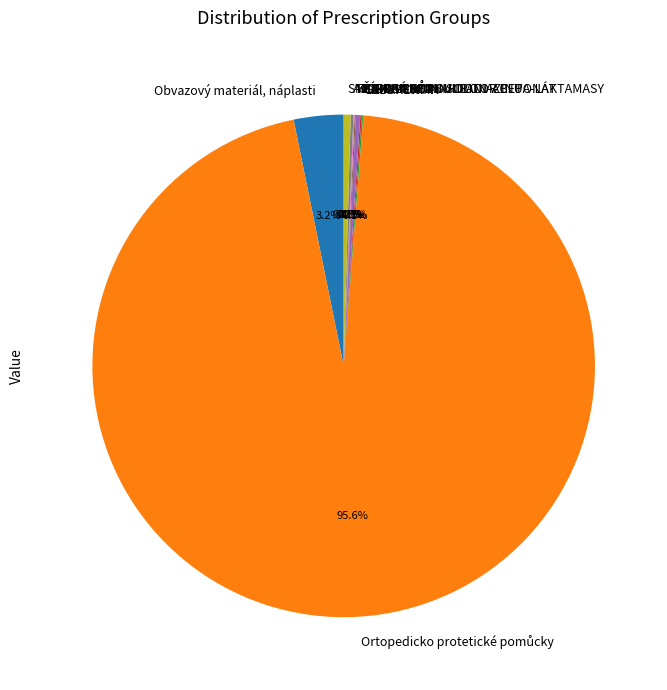

Does any single category account for the majority?

Yes